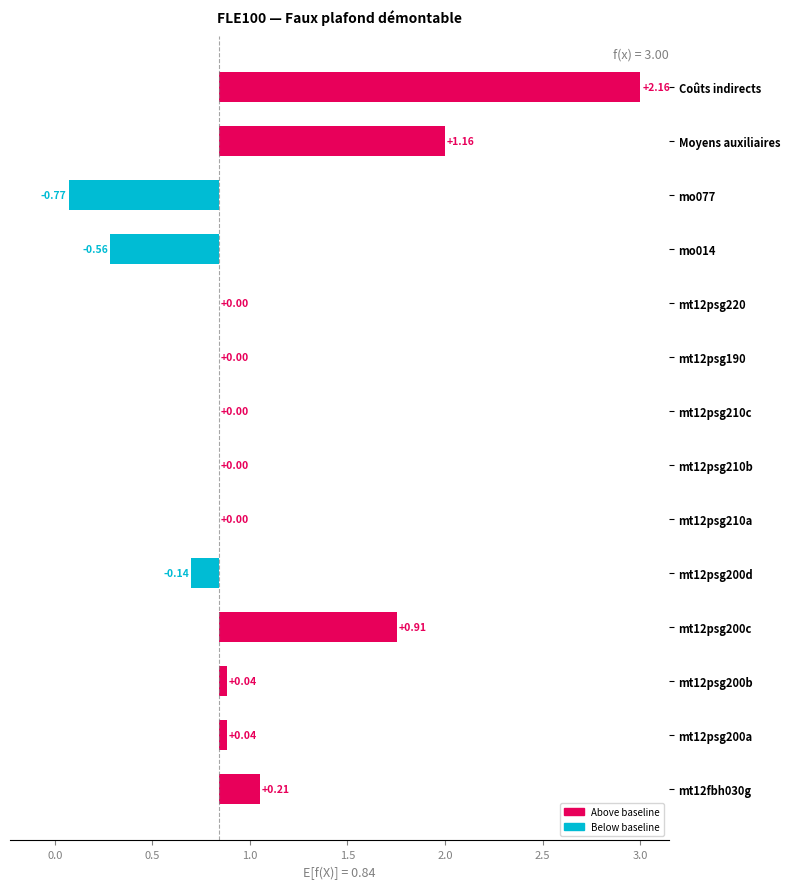

What position from the left is 12?

13